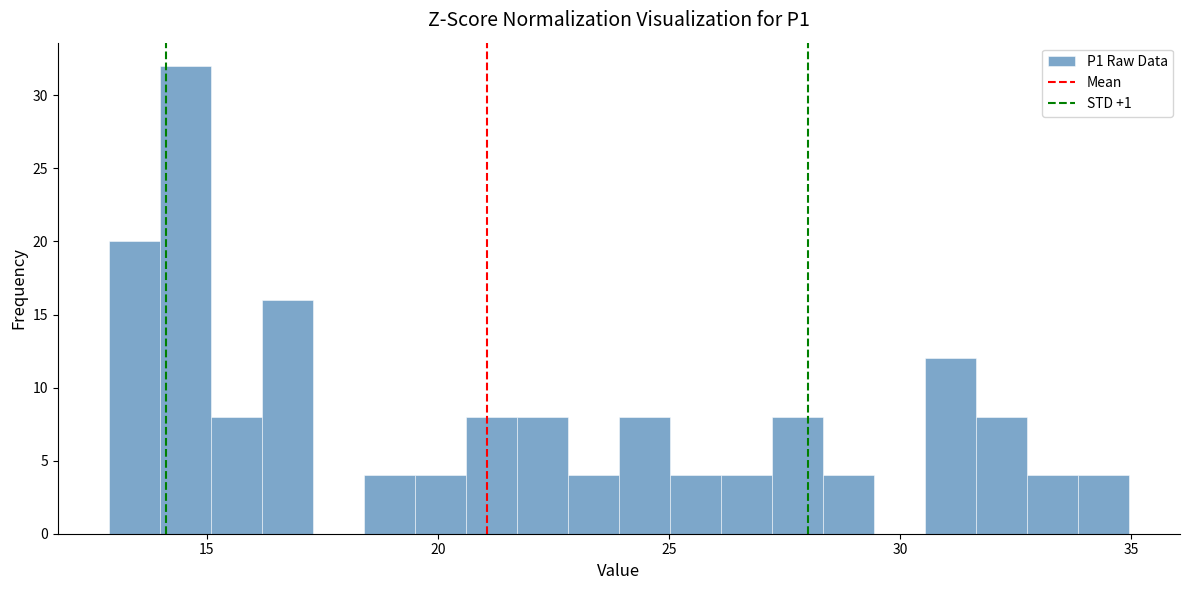

Around what value on the x-axis is the tallest bar? Give the approximate position of its centre, as read against the axis.

14.5